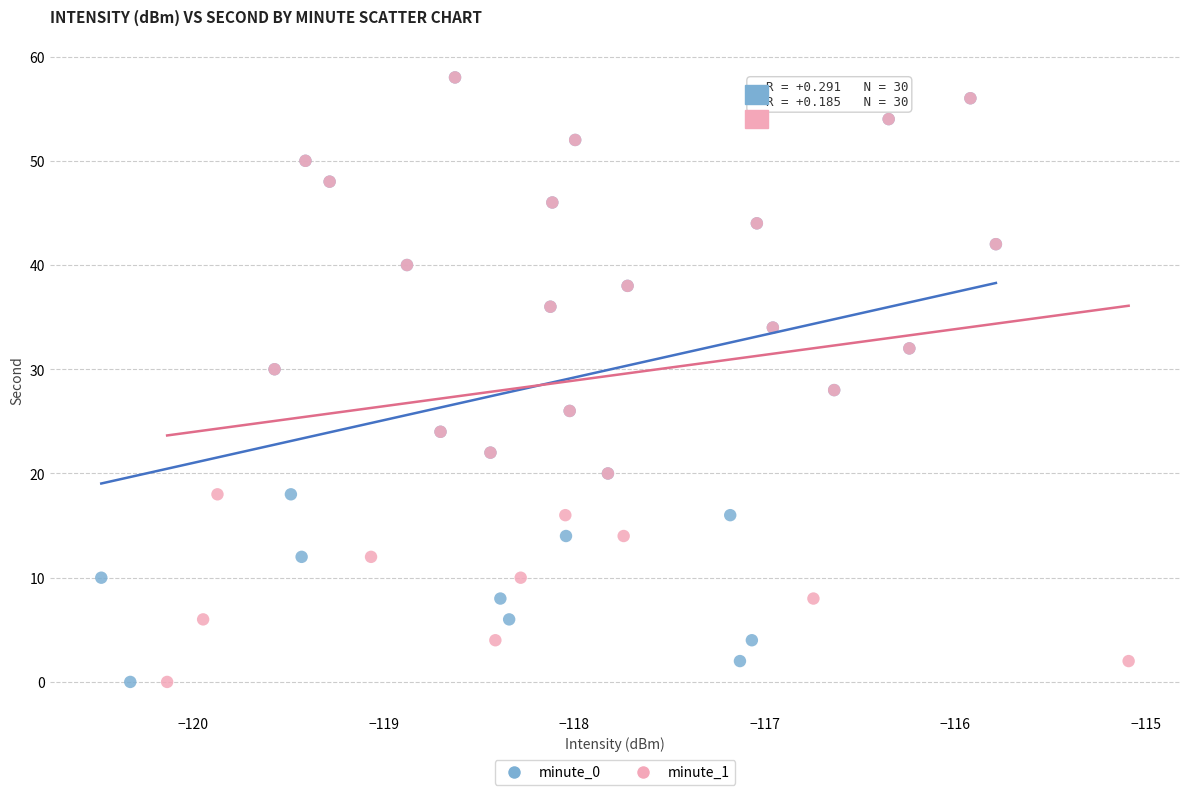

What are all the series names shown in the legend?

minute_0, minute_1